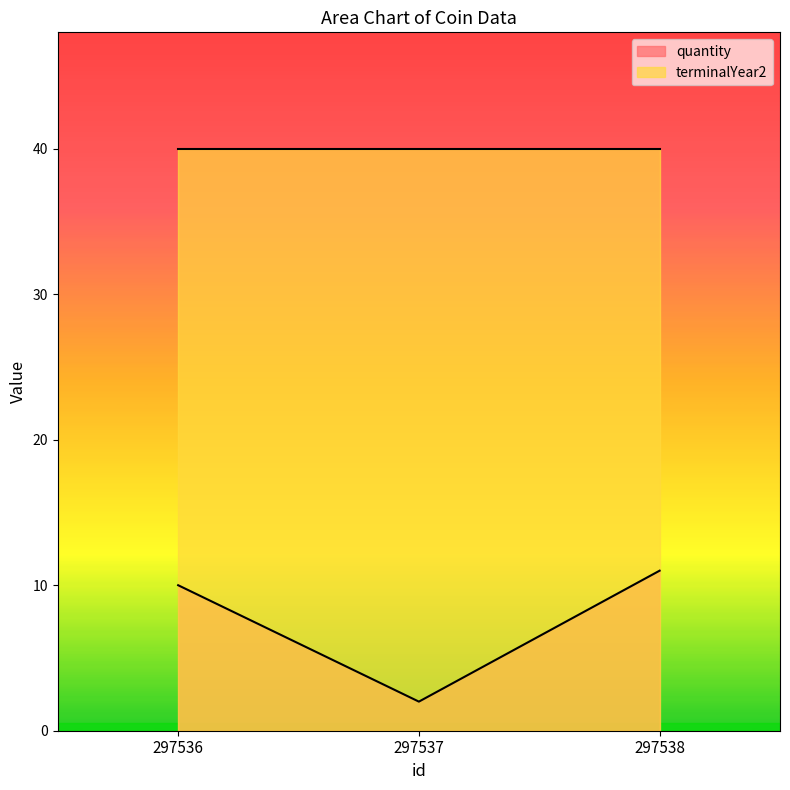

How many lines are shown in the chart?

2